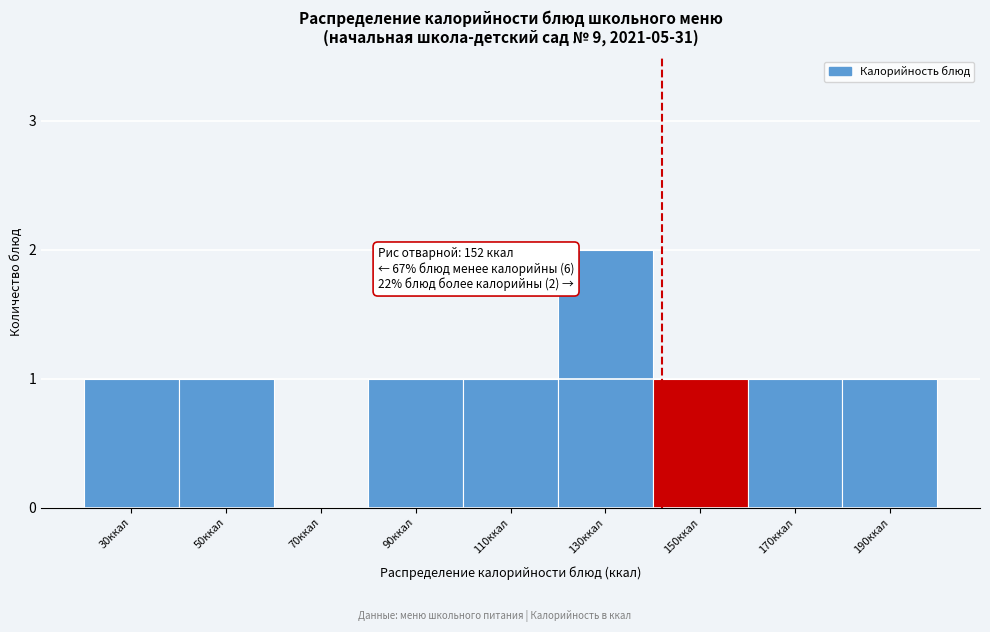

Reading left to right, extract all data points from this chart.

30ккал=1	50ккал=1	70ккал=0	90ккал=1	110ккал=1	130ккал=2	150ккал=1	170ккал=1	190ккал=1